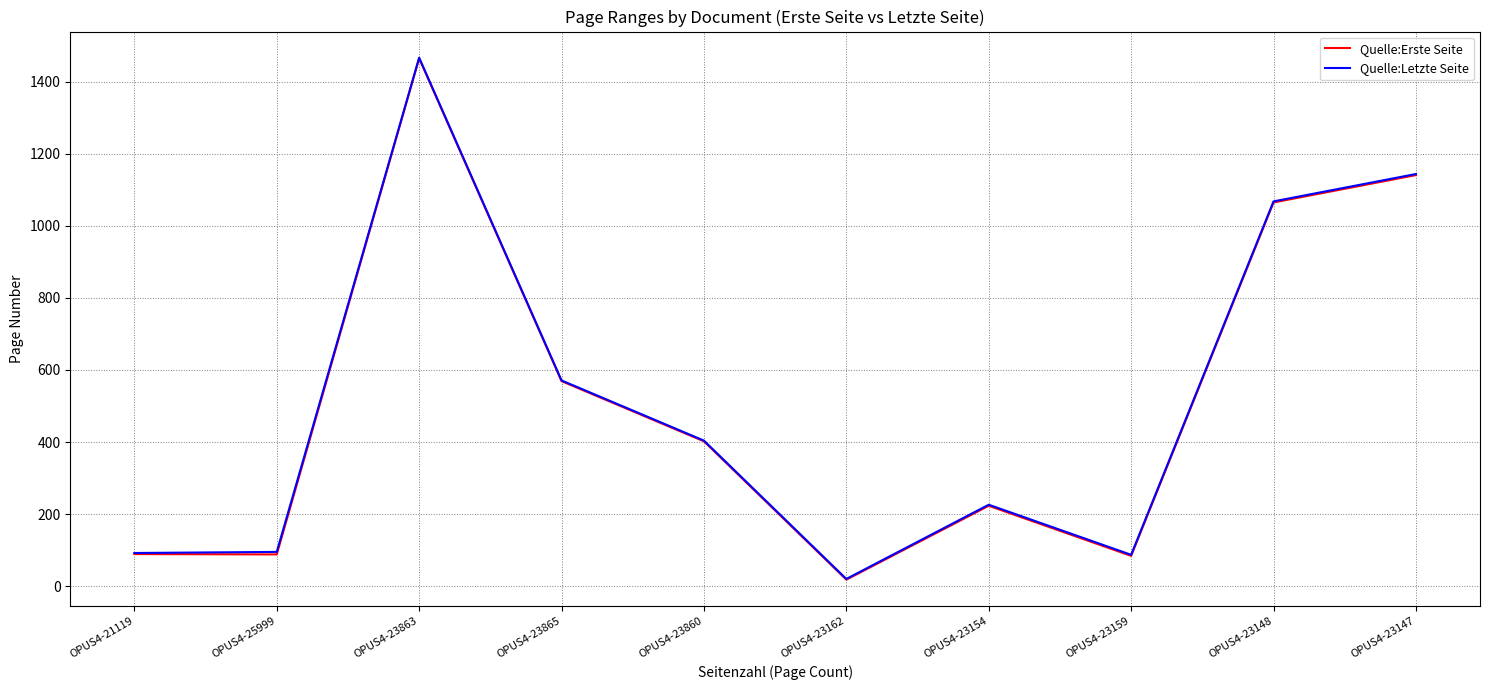

Is the value of Quelle:Letzte Seite at OPUS4-23148 greater than the value of Quelle:Erste Seite at OPUS4-23865?

Yes